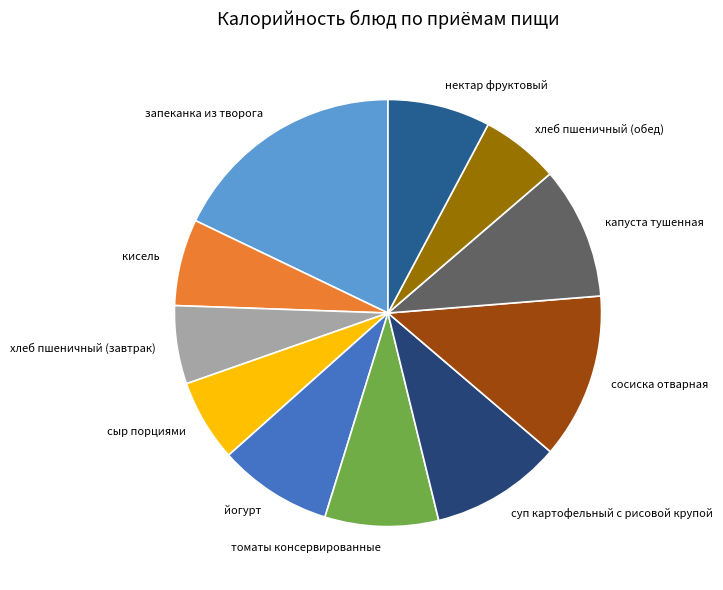

Is сыр порциями the majority of the pie?

No